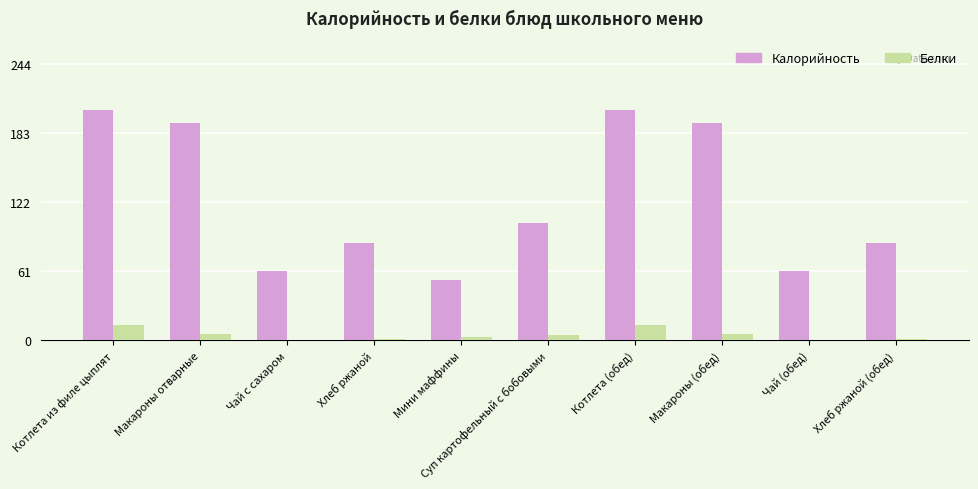

At which label is Калорийность closest to 128?

Суп картофельный с бобовыми